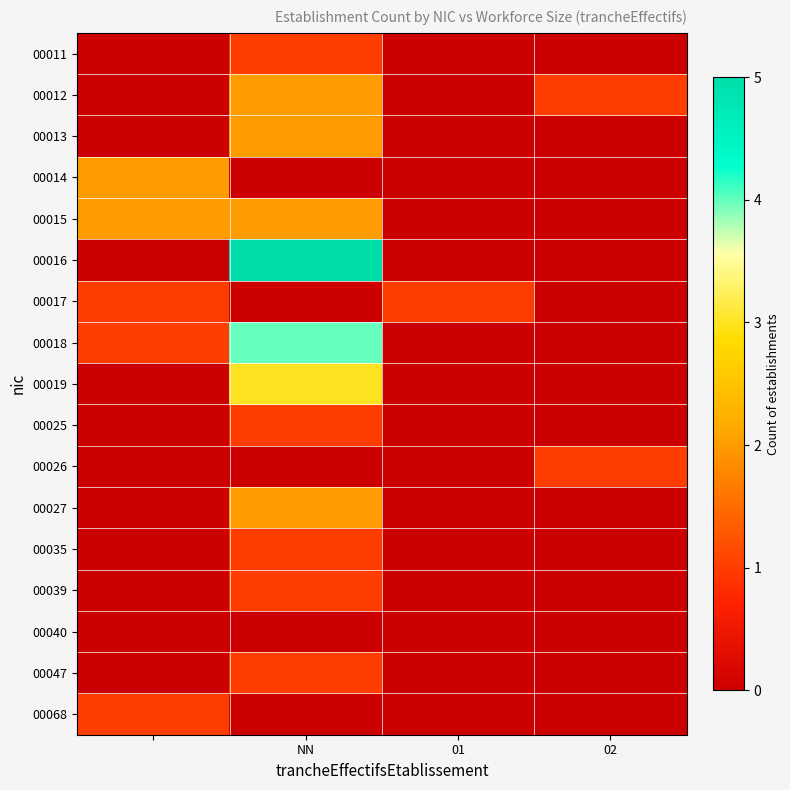

Which series has the widest spread of values?

00016